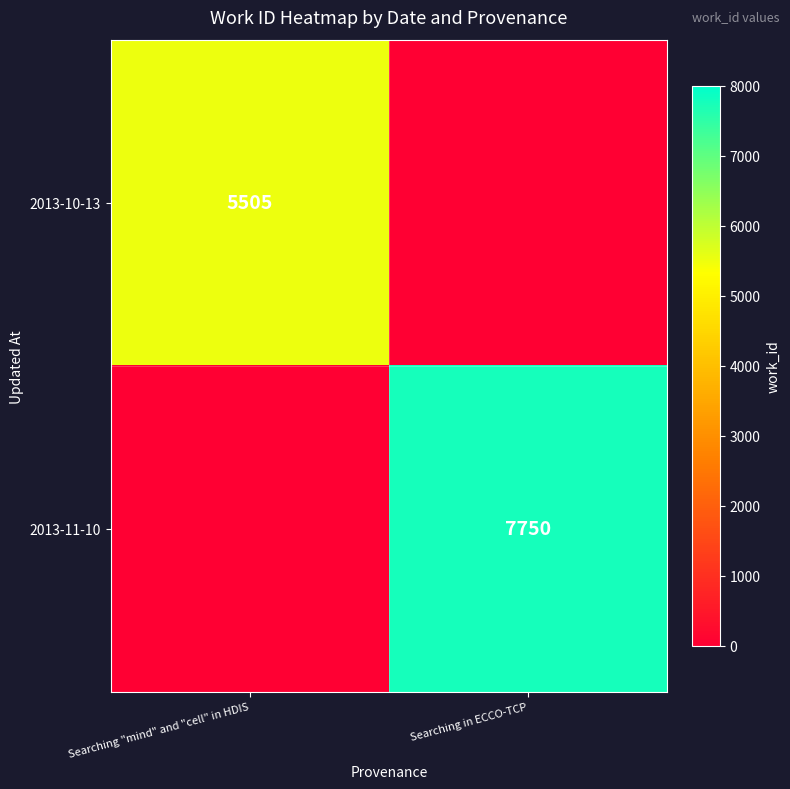

Is it true that 2013-11-10 equals 1997 at Searching in ECCO-TCP?

False